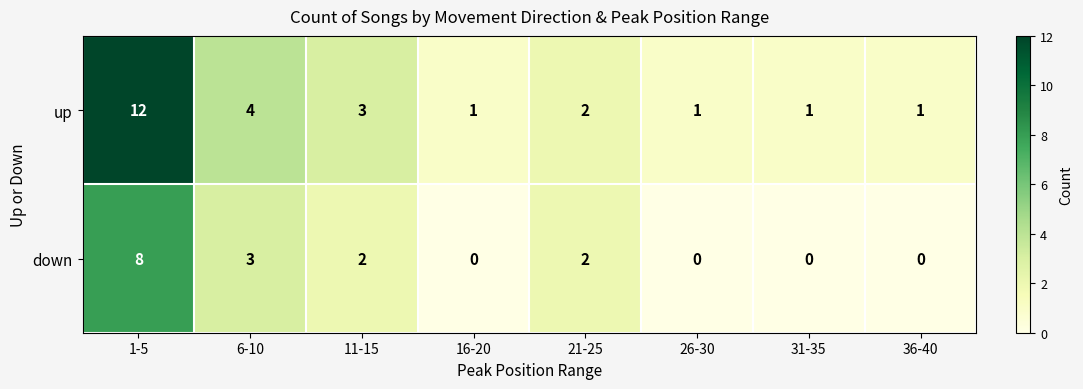

At which label does up first exceed 2?

1-5